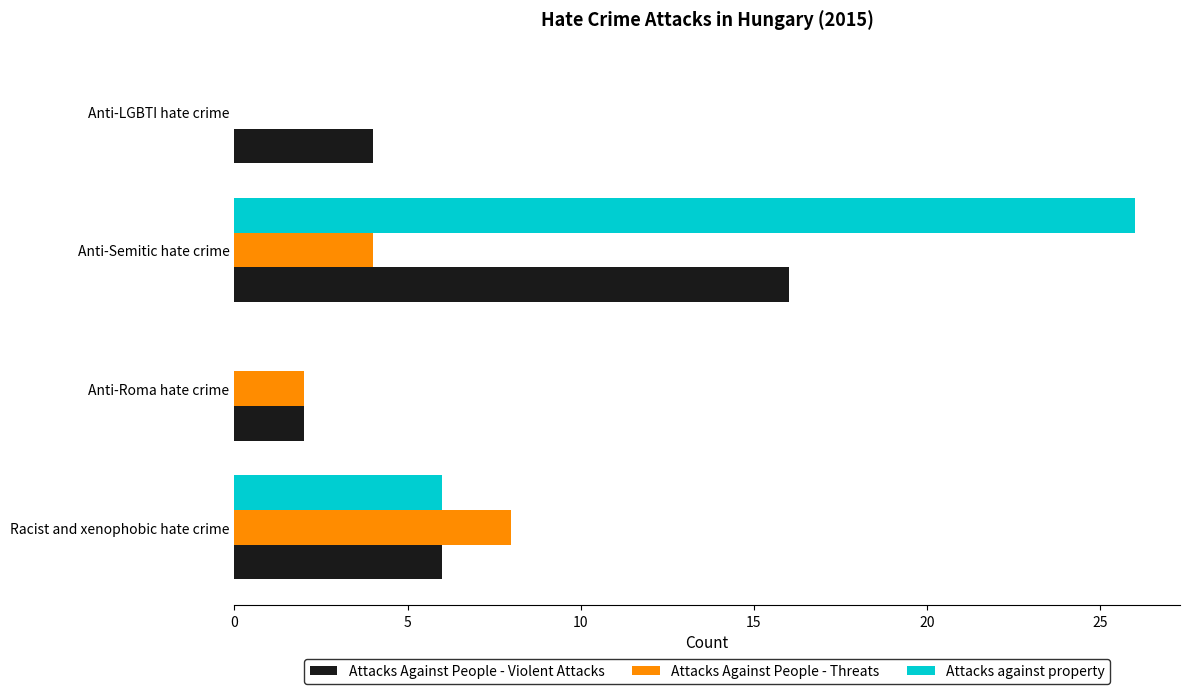

The value of Attacks Against People - Violent Attacks at Racist and xenophobic hate crime is 6. True or false?

True